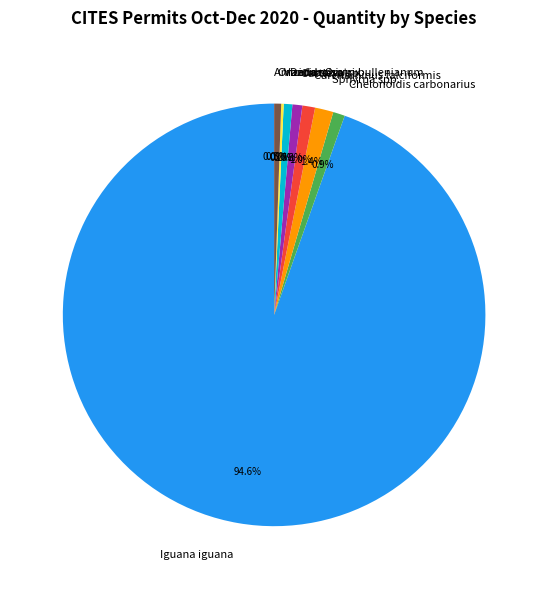

Between Sphyrna spp. and Oncidium sp, which is larger?

Sphyrna spp.